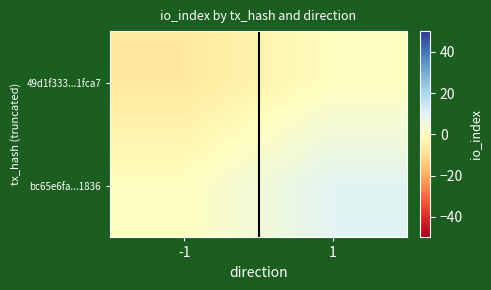

Rank the series by their maximum value, from highest to lowest.

bc65e6fa...1836, 49d1f333...1fca7